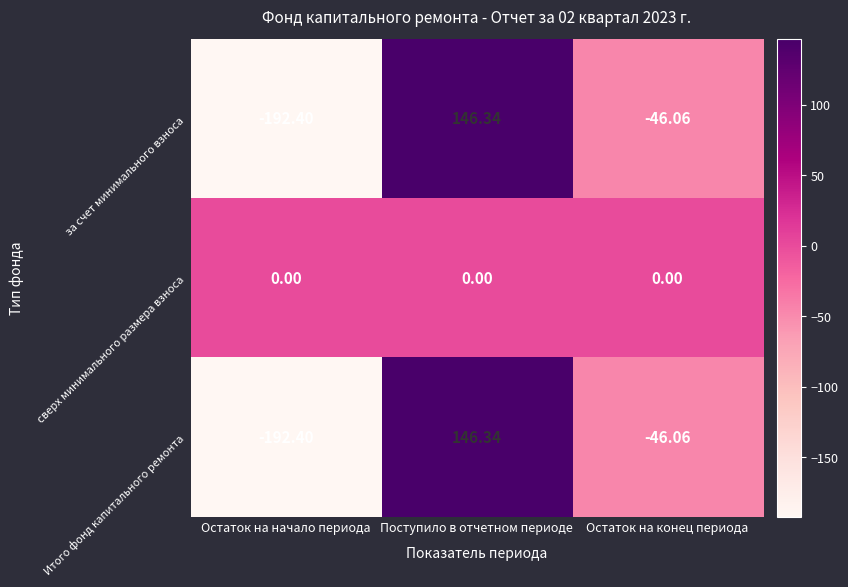

At which label is за счет минимального взноса closest to -23?

Остаток на конец периода